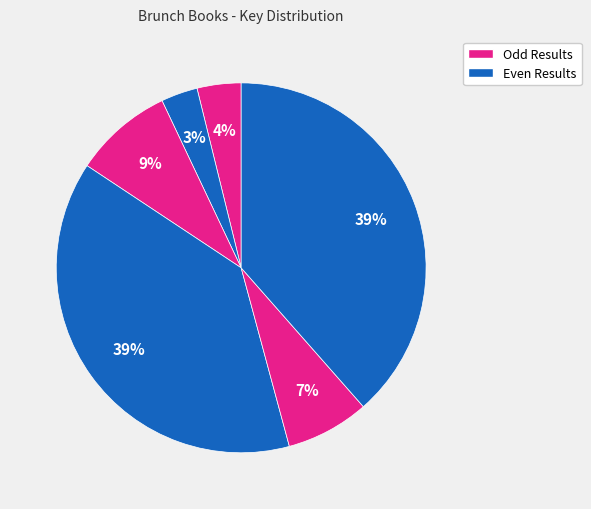

To the nearest percent, what is the difference between the largest and smallest slice percentages?

35%